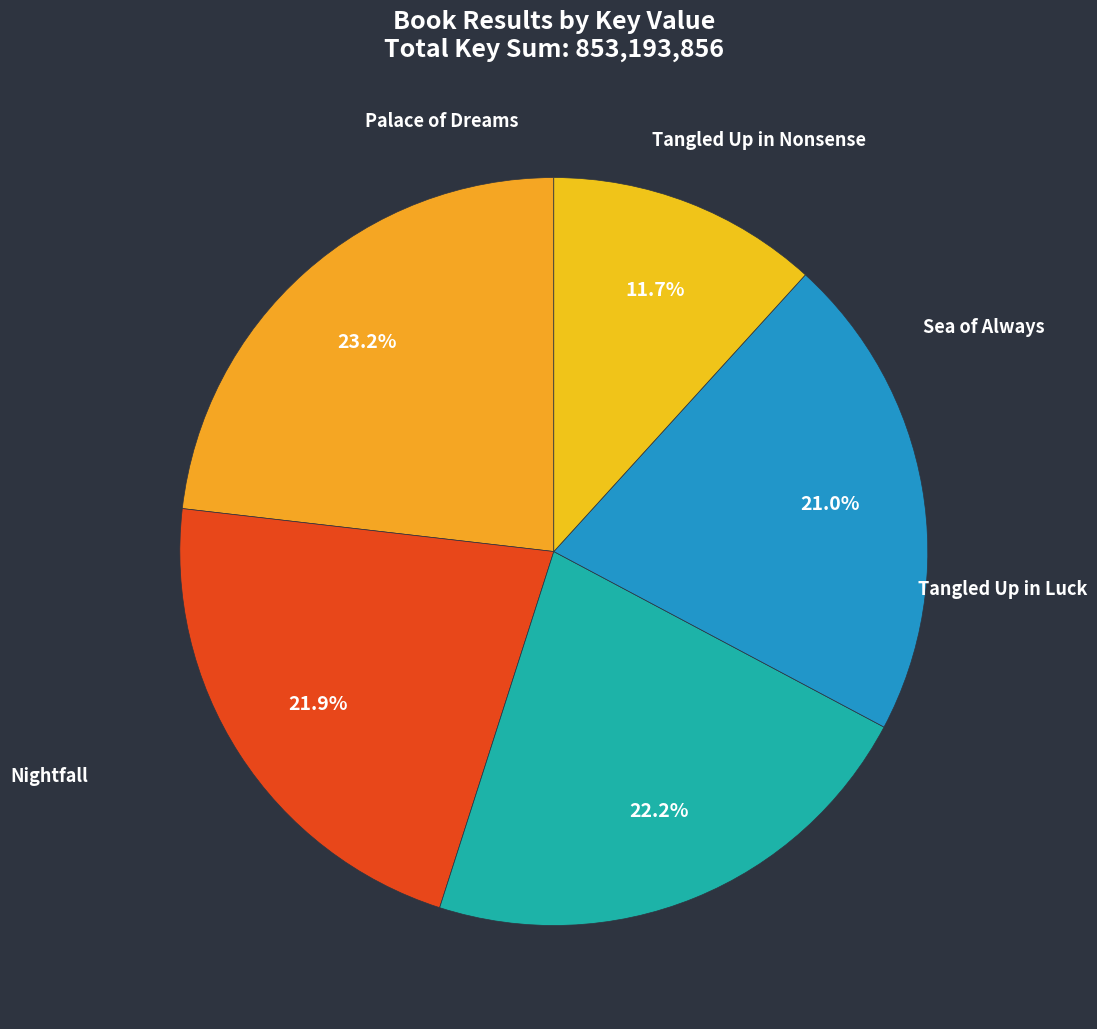

Count the number of slices in the pie.

5